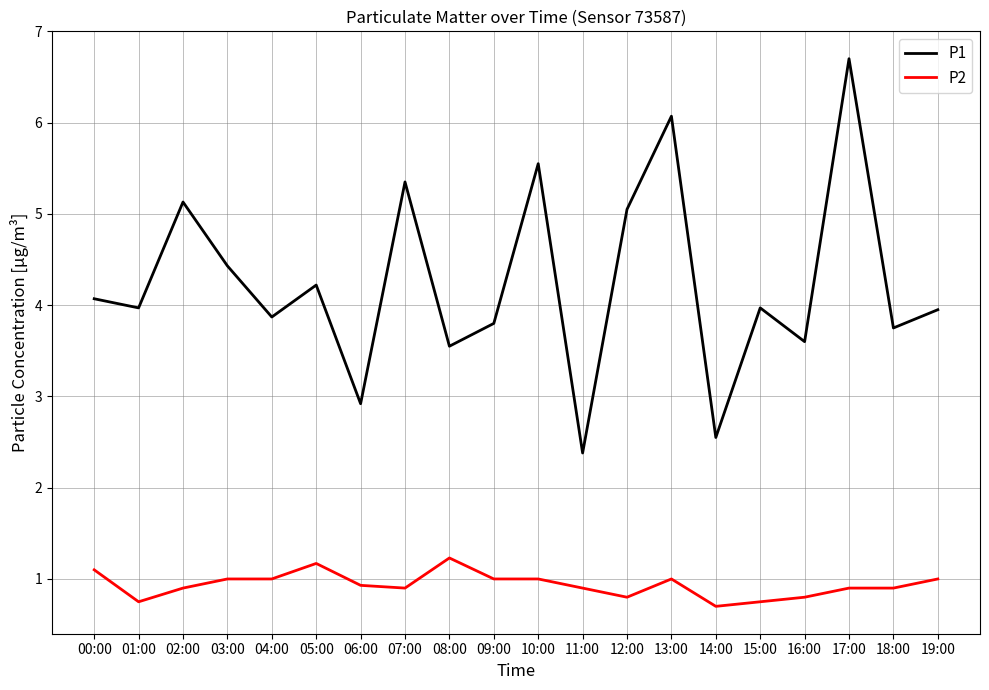

What is the difference between the maximum and minimum values in the P1 series?

4.3